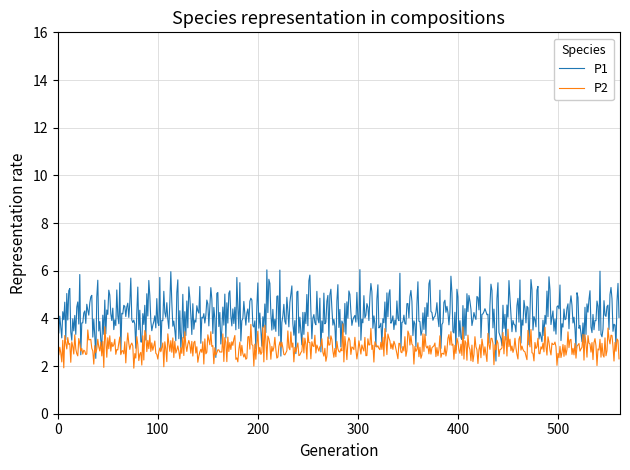

Does the chart display data point markers on the line(s)?

No